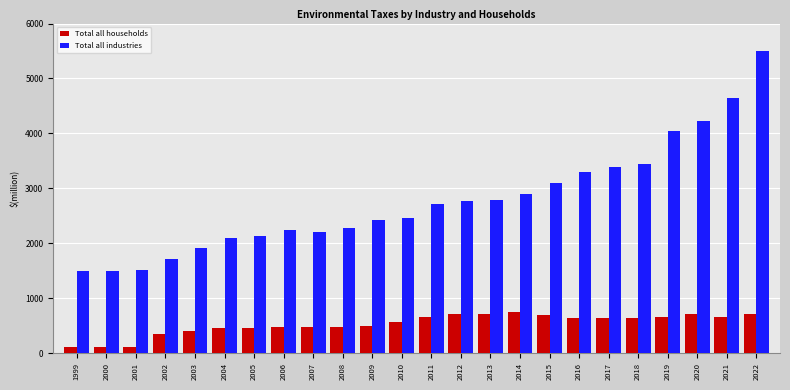

Which series changed the most between 2007 and 2013?

Total all industries